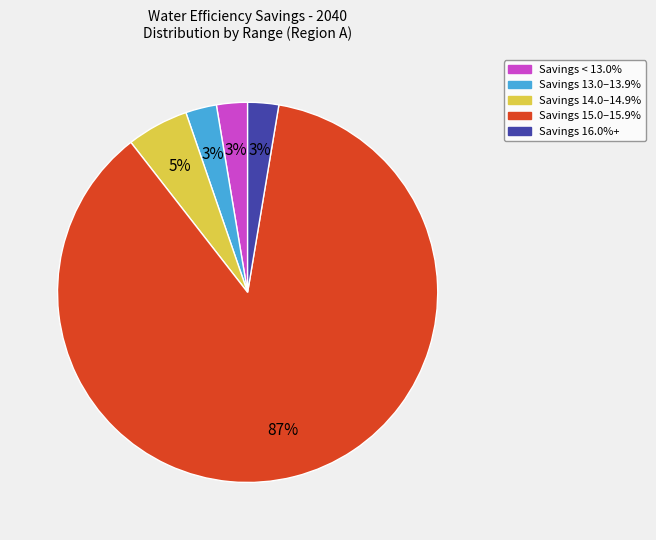

To the nearest percent, what is the average slice percentage?

20%